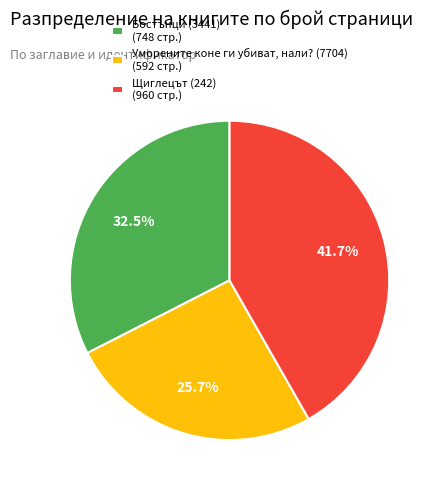

How many segments does this pie chart have?

3